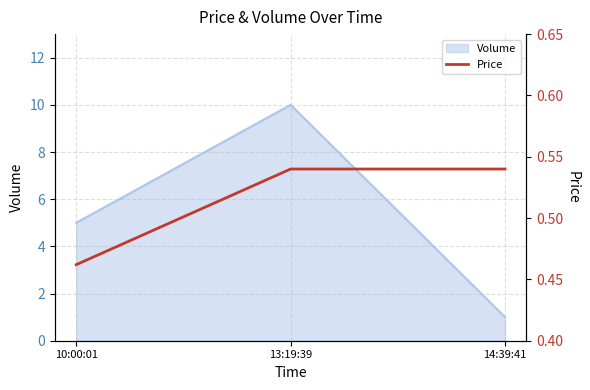

At which label is the value closest to 0?

10:00:01